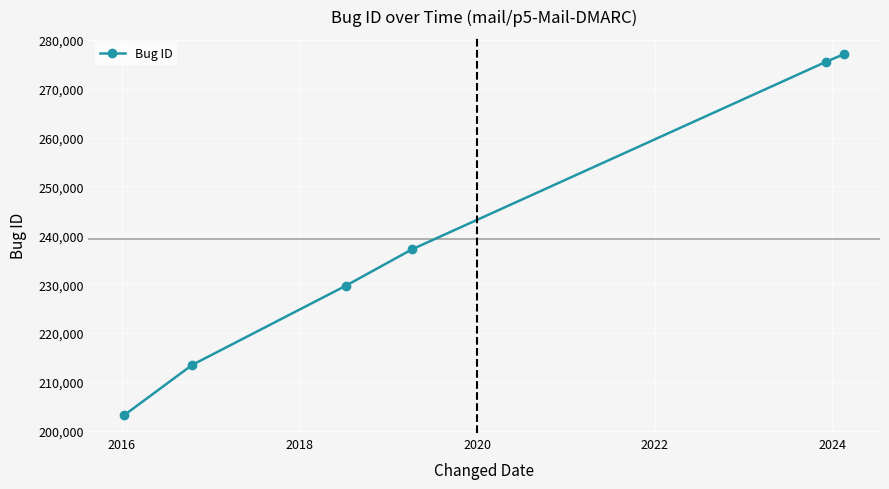

What is the difference between the maximum and minimum values?

73886